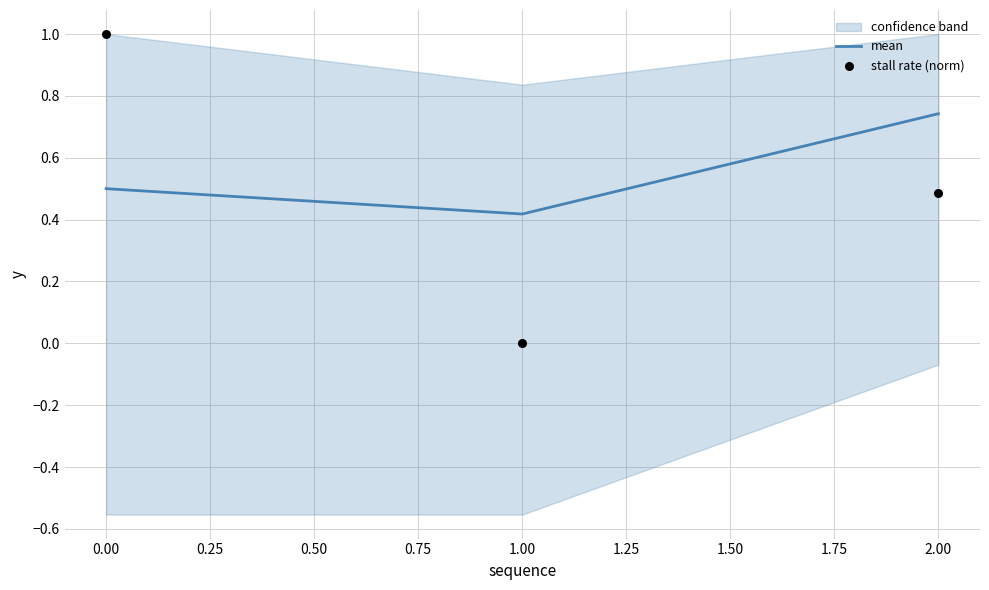

Where is mean nearest to the value 0?

1.00